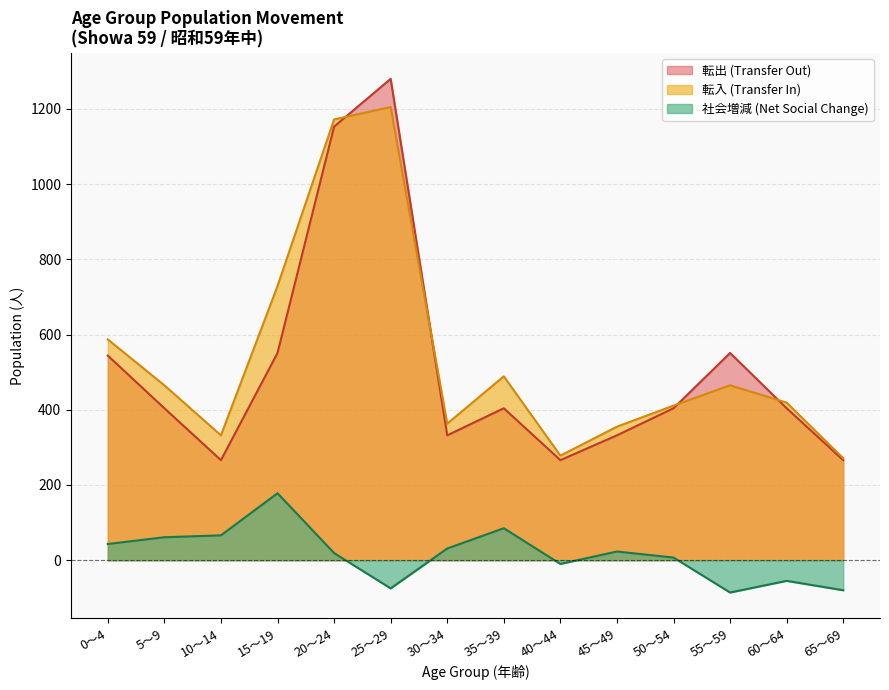

True or false: 転入 has a value of 465 at 5～9.

True